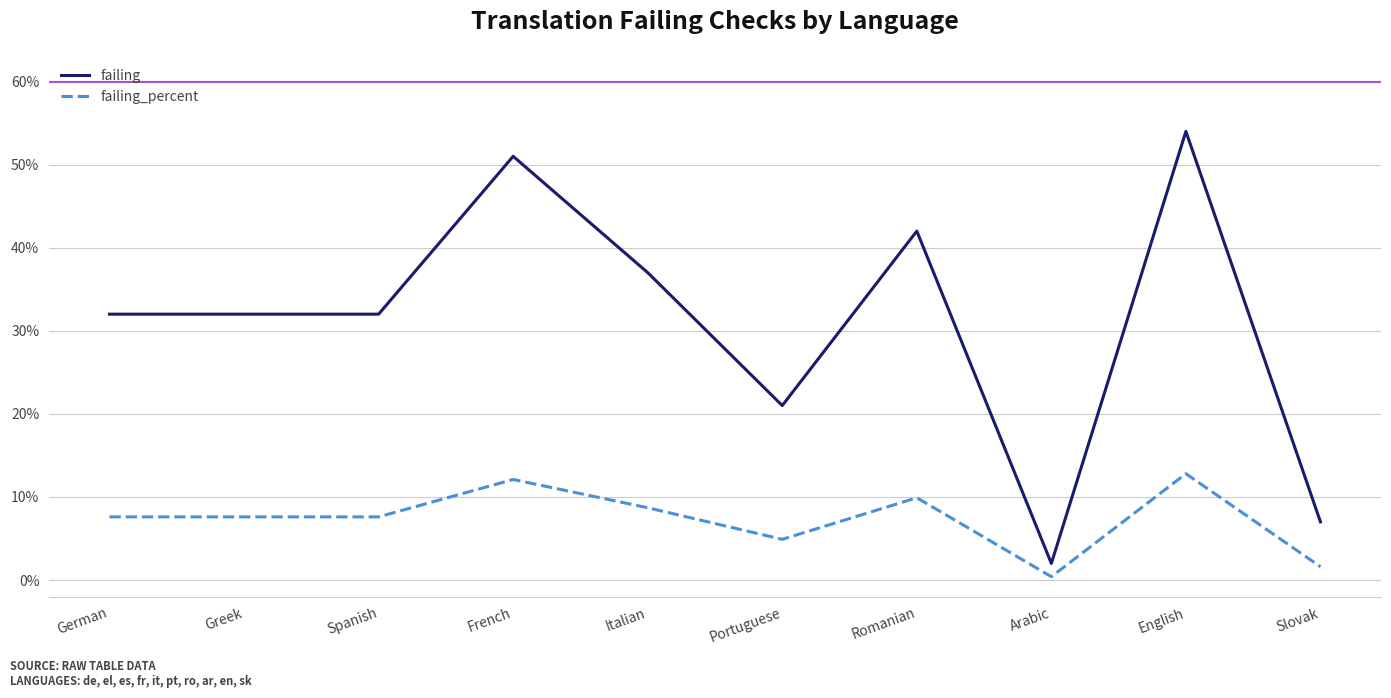

How many values in the failing_percent series exceed 7?

7